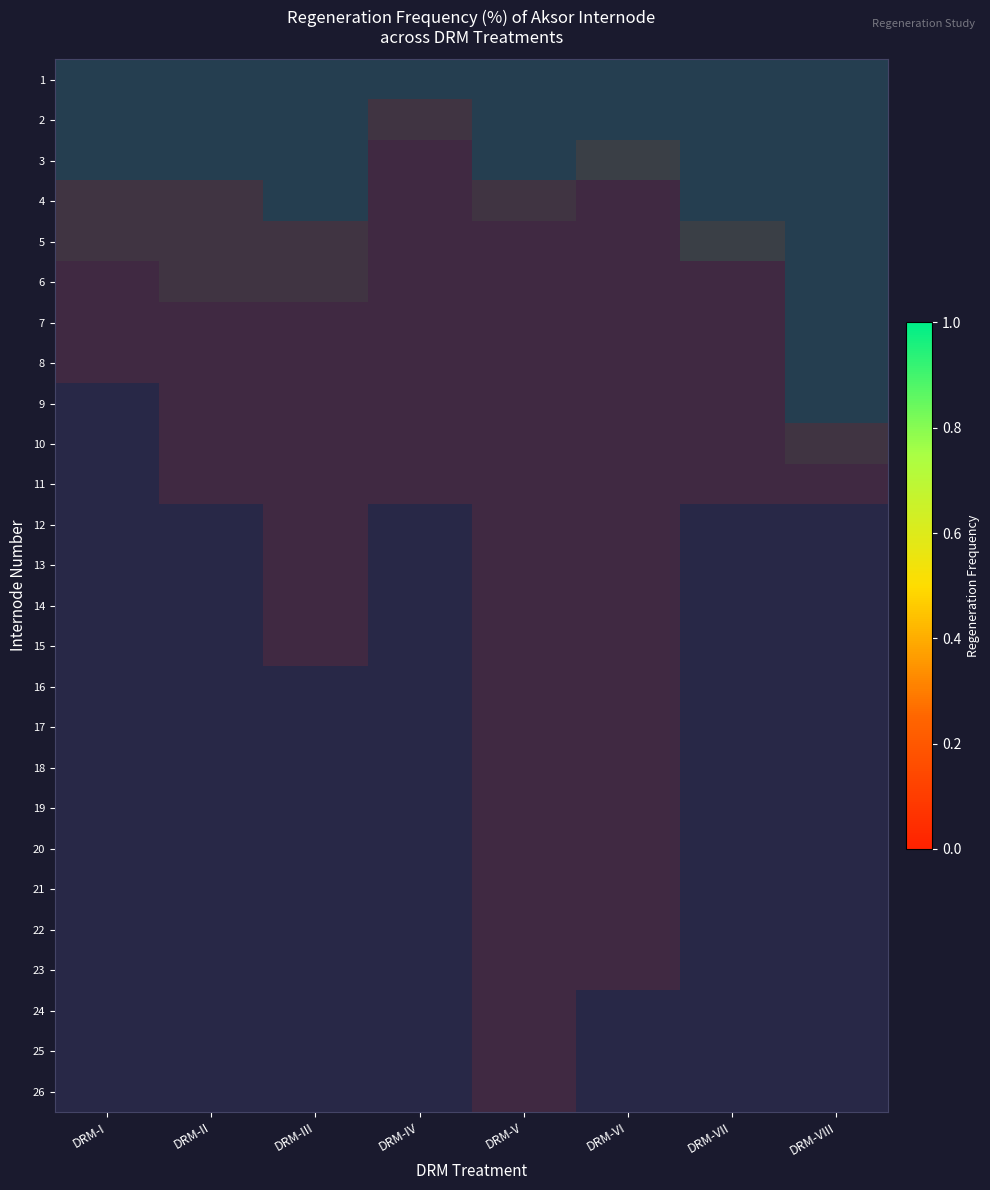

How many values in 10 are above zero?

1